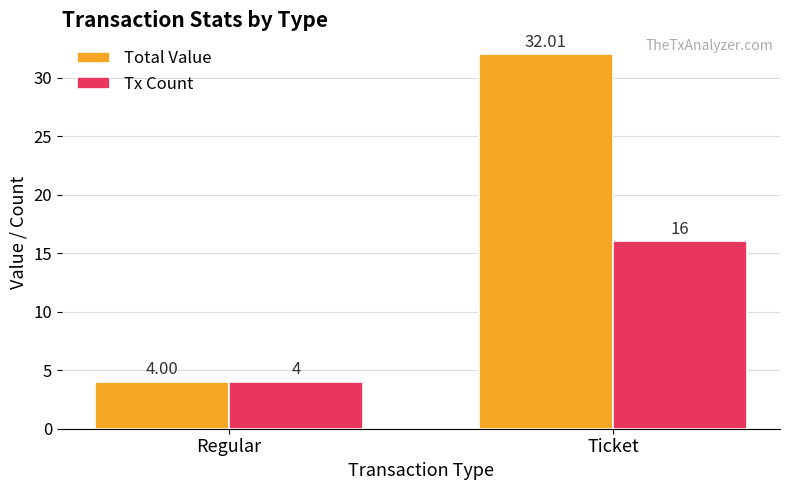

Is the value of Total Value at Regular greater than the value of Tx Count at Ticket?

No